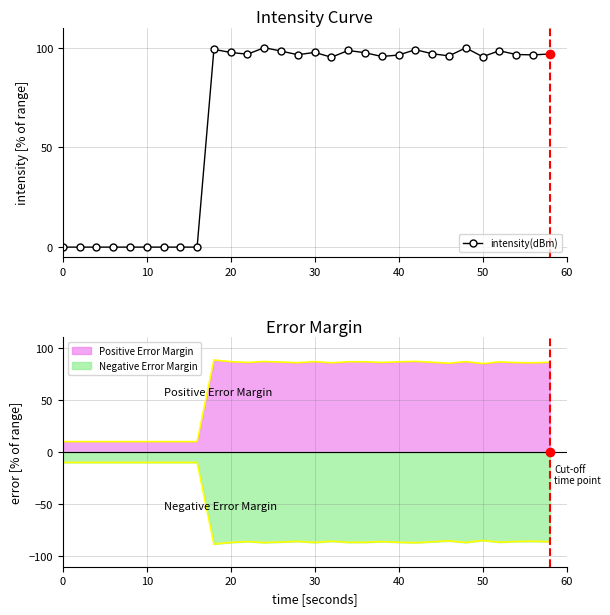

What is the difference between the maximum and second lowest values?

100.0